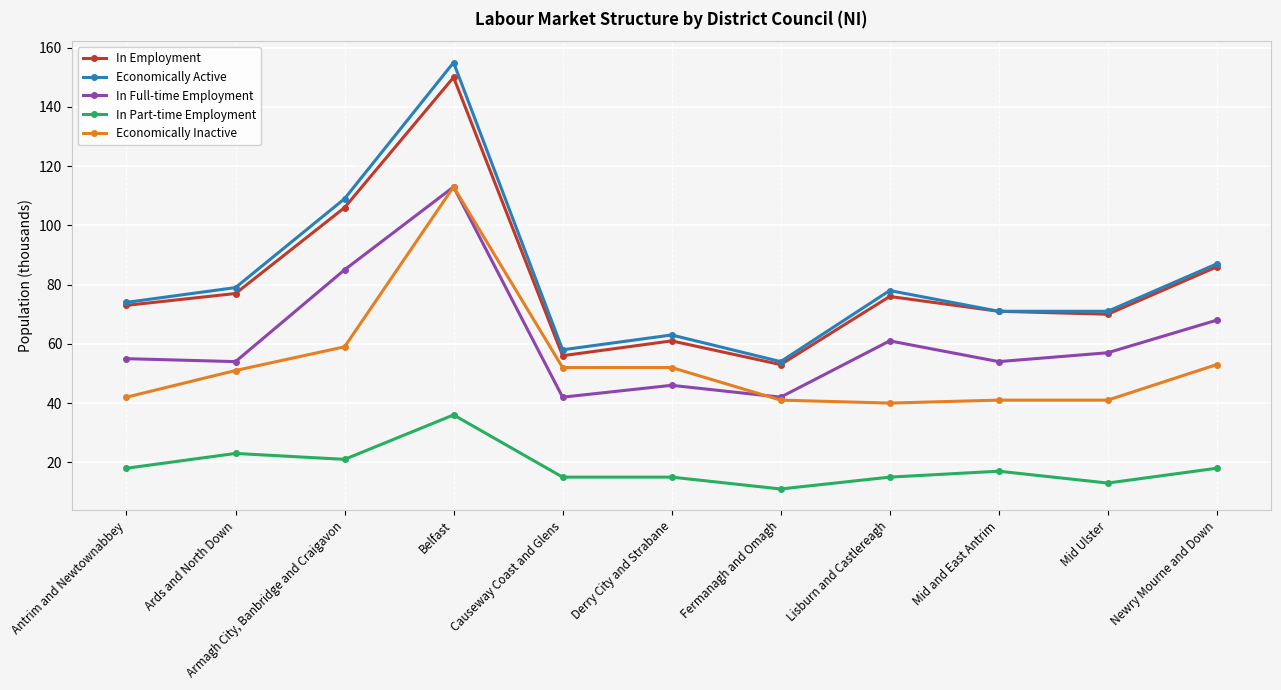

What is the spread (max minus min) of values at Belfast?

119